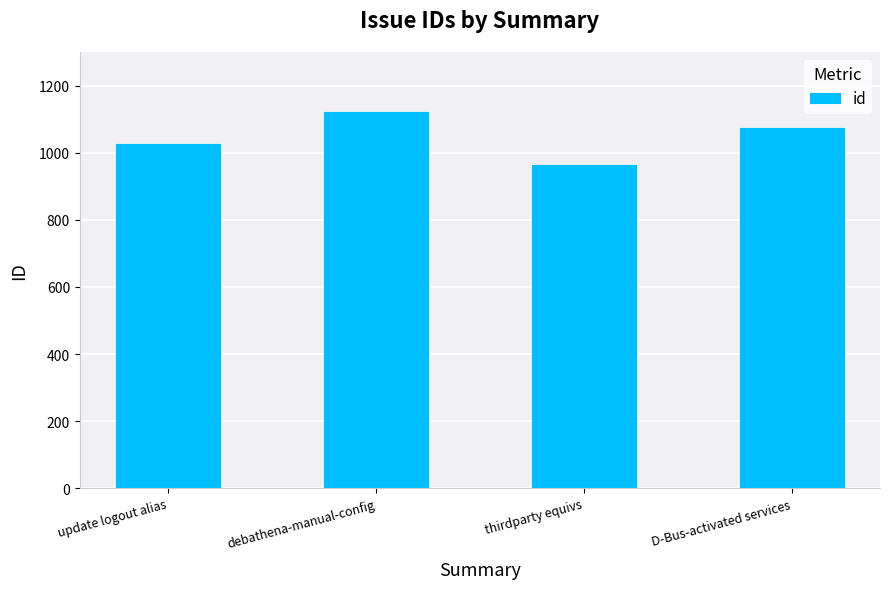

What is the sum of all values?

4185